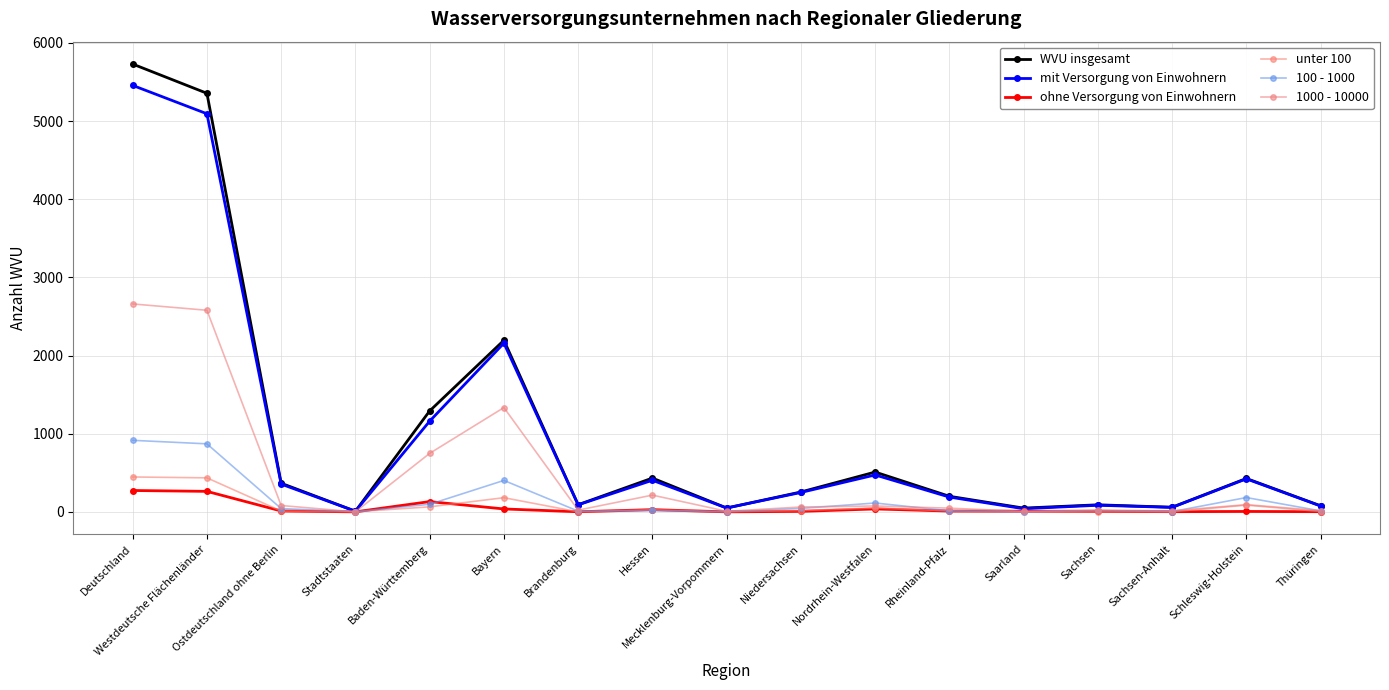

How many lines are shown in the chart?

6